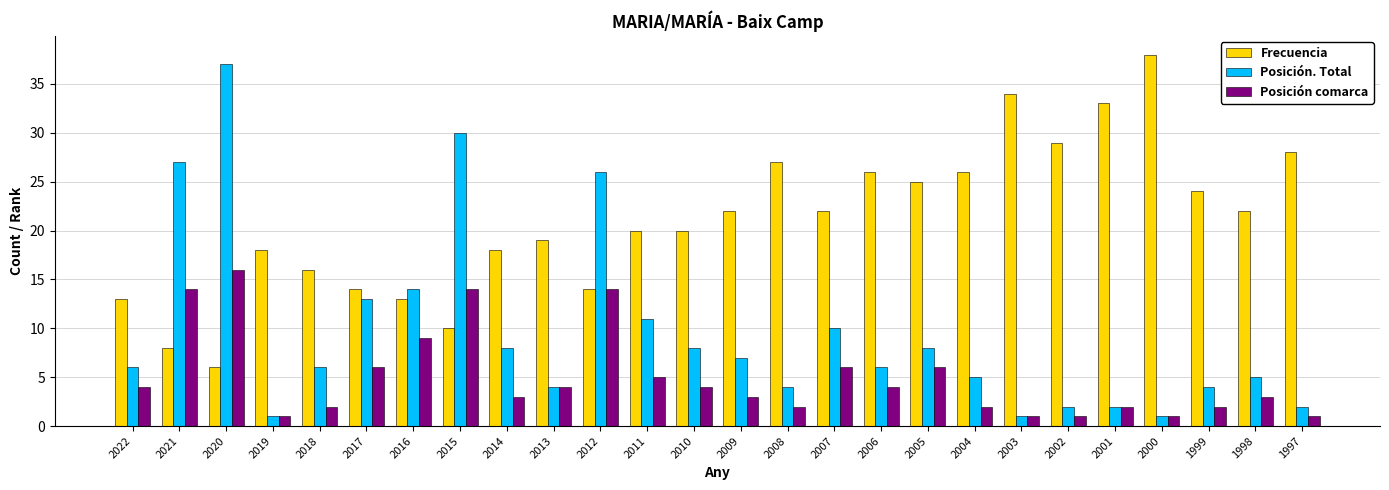

Are the bars horizontal?

No